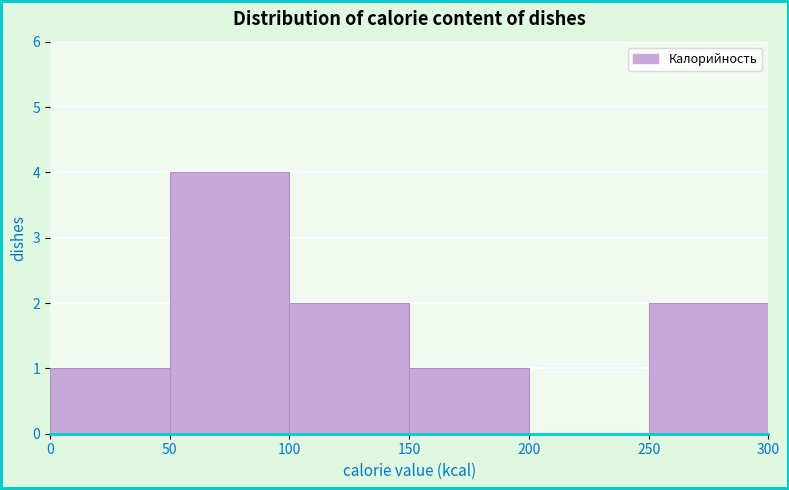

Over which range of the x-axis is the bar tallest?

50 to 100